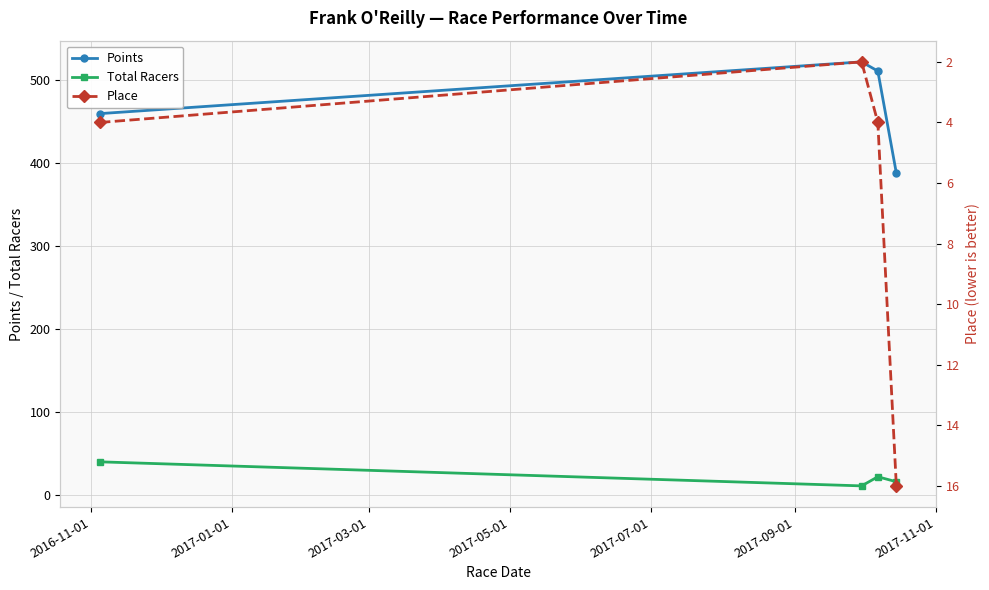

How many interior local valleys does the Total Racers series have?

1